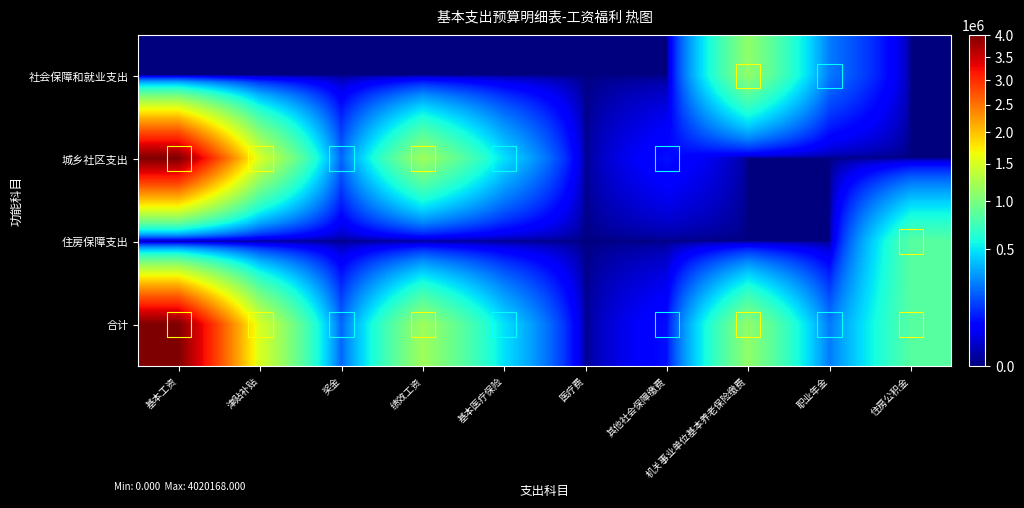

Reading left to right, extract all data points from this chart.

社会保障和就业支出: 基本工资=0.0	津贴补贴=0.0	奖金=0.0	绩效工资=0.0	基本医疗保险=0.0	医疗费=0.0	其他社会保障缴费=0.0	机关事业单位基本养老保险缴费=1106159.0	职业年金=241831.5	住房公积金=0.0
城乡社区支出: 基本工资=4020168.0	津贴补贴=1508064.0	奖金=204546.0	绩效工资=1180716.0	基本医疗保险=483944.6	医疗费=0.0	其他社会保障缴费=78657.0	机关事业单位基本养老保险缴费=0.0	职业年金=0.0	住房公积金=0.0
住房保障支出: 基本工资=0.0	津贴补贴=0.0	奖金=0.0	绩效工资=0.0	基本医疗保险=0.0	医疗费=0.0	其他社会保障缴费=0.0	机关事业单位基本养老保险缴费=0.0	职业年金=0.0	住房公积金=829619.3
合计: 基本工资=4020168.0	津贴补贴=1508064.0	奖金=204546.0	绩效工资=1180716.0	基本医疗保险=483944.6	医疗费=0.0	其他社会保障缴费=78657.0	机关事业单位基本养老保险缴费=1106159.0	职业年金=241831.5	住房公积金=829619.3